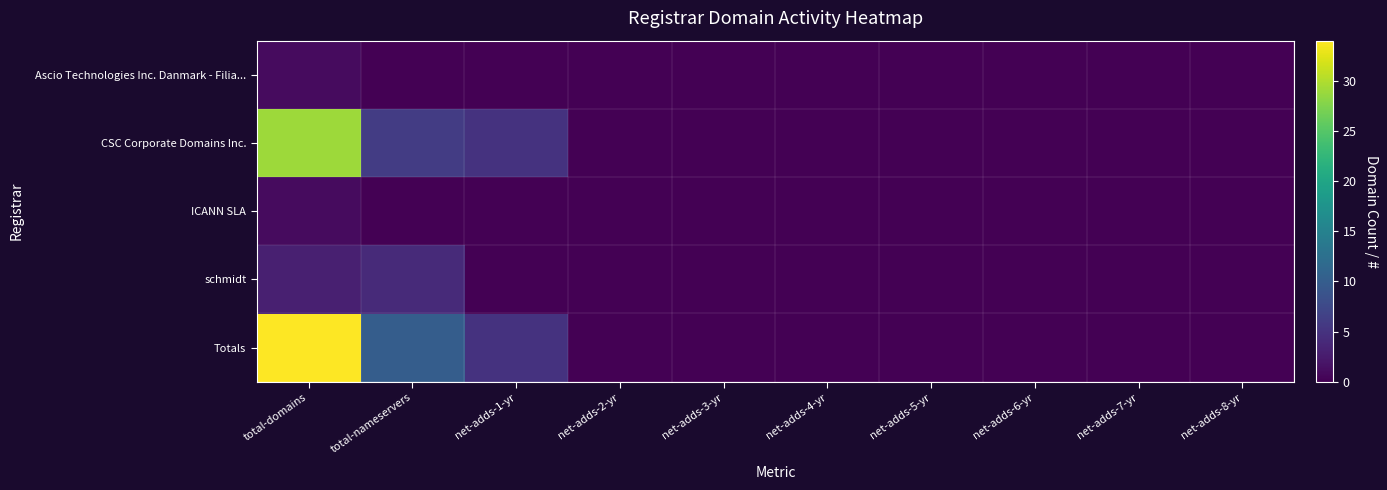

Rank the series by their maximum value, from lowest to highest.

Ascio Technologies Inc. Danmark - Filia..., ICANN SLA, schmidt, CSC Corporate Domains Inc., Totals